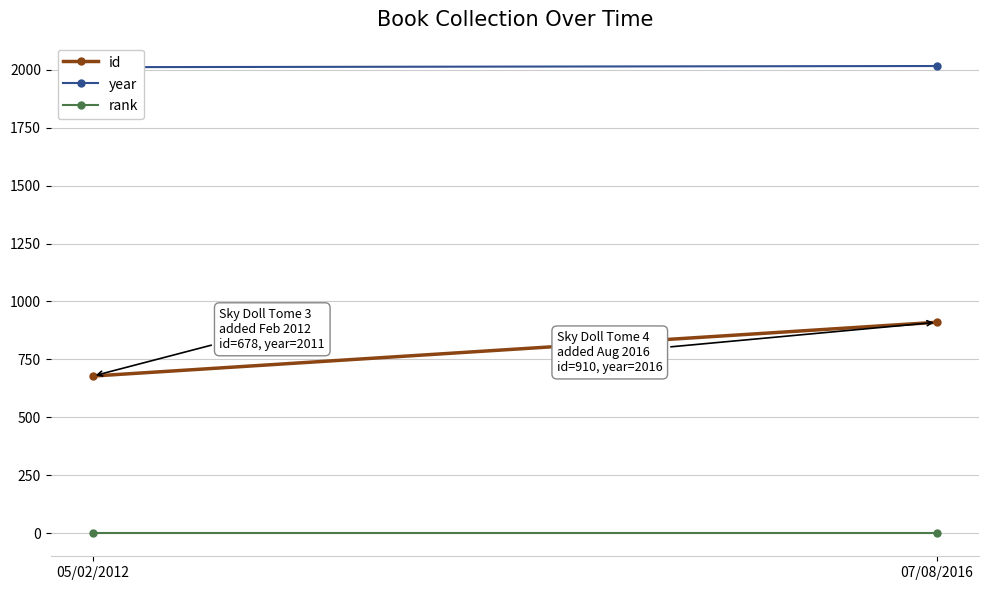

True or false: id has a value of 910 at 07/08/2016.

True